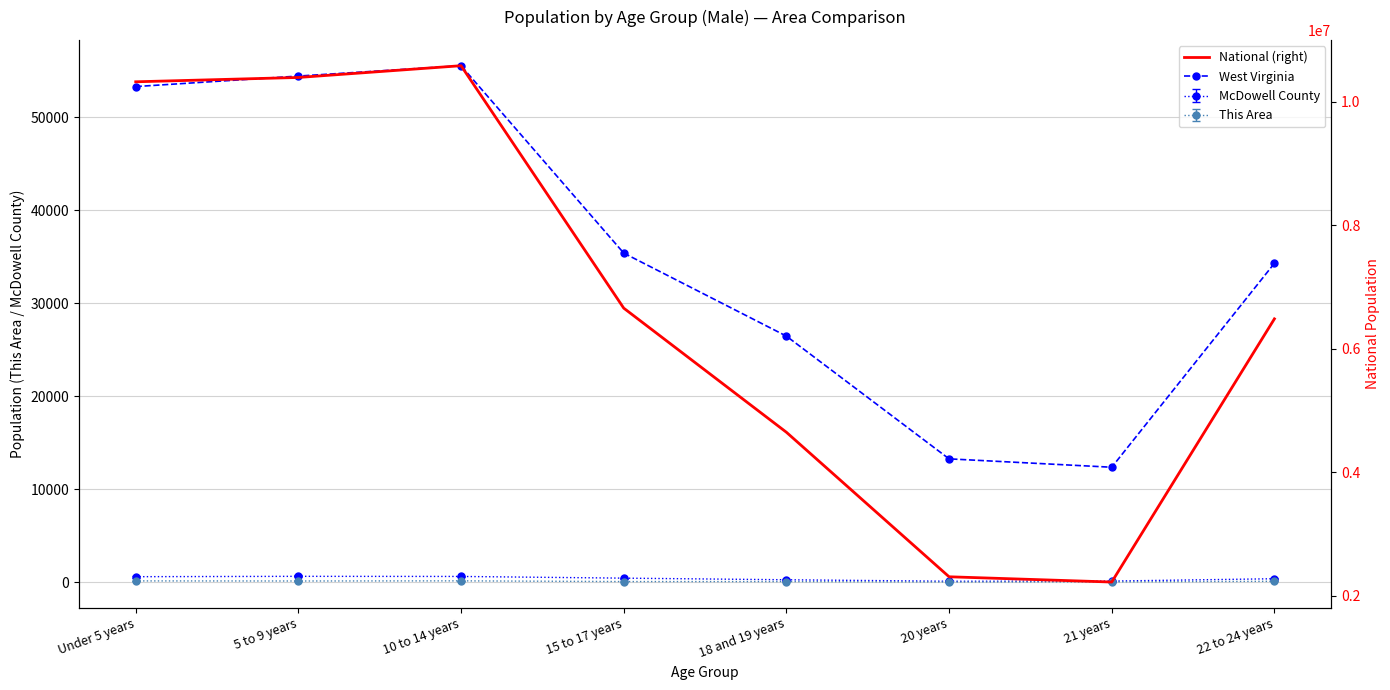

Reading left to right, what are all the values shown in this chart?

West Virginia: Under 5 years=53300	5 to 9 years=54429	10 to 14 years=55544	15 to 17 years=35394	18 and 19 years=26465	20 years=13265	21 years=12364	22 to 24 years=34296
National (right): Under 5 years=10319427	5 to 9 years=10389638	10 to 14 years=10579862	15 to 17 years=6656209	18 and 19 years=4647457	20 years=2308319	21 years=2223198	22 to 24 years=6482659